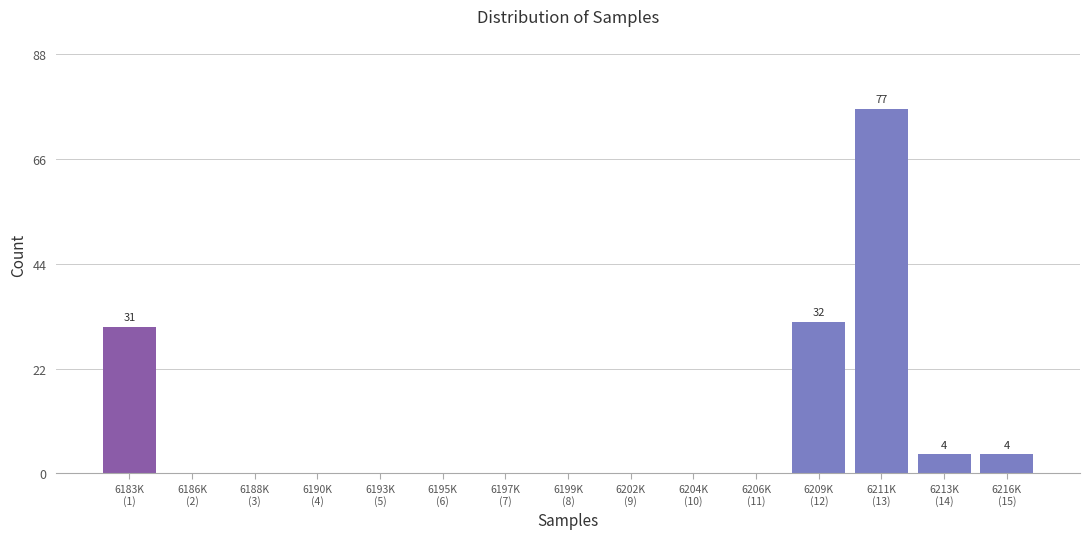

What is the maximum value shown in the chart?

77